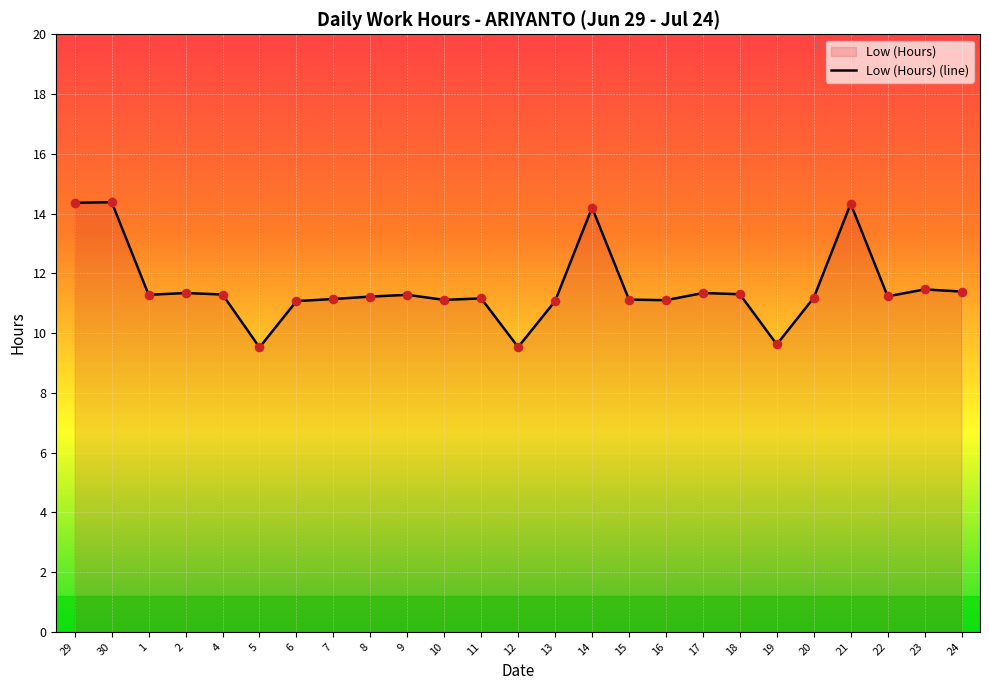

Between 13 and 2, which is larger?

2